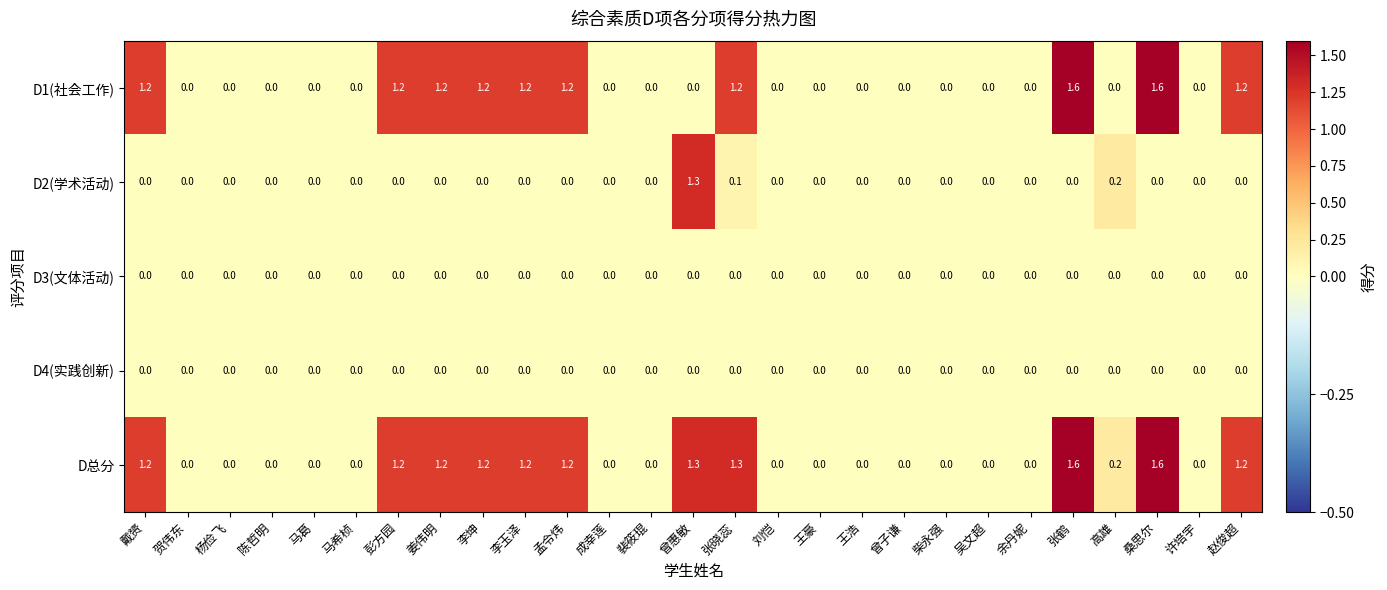

The value of D1(社会工作) at 杨俭飞 is 0.0. True or false?

True